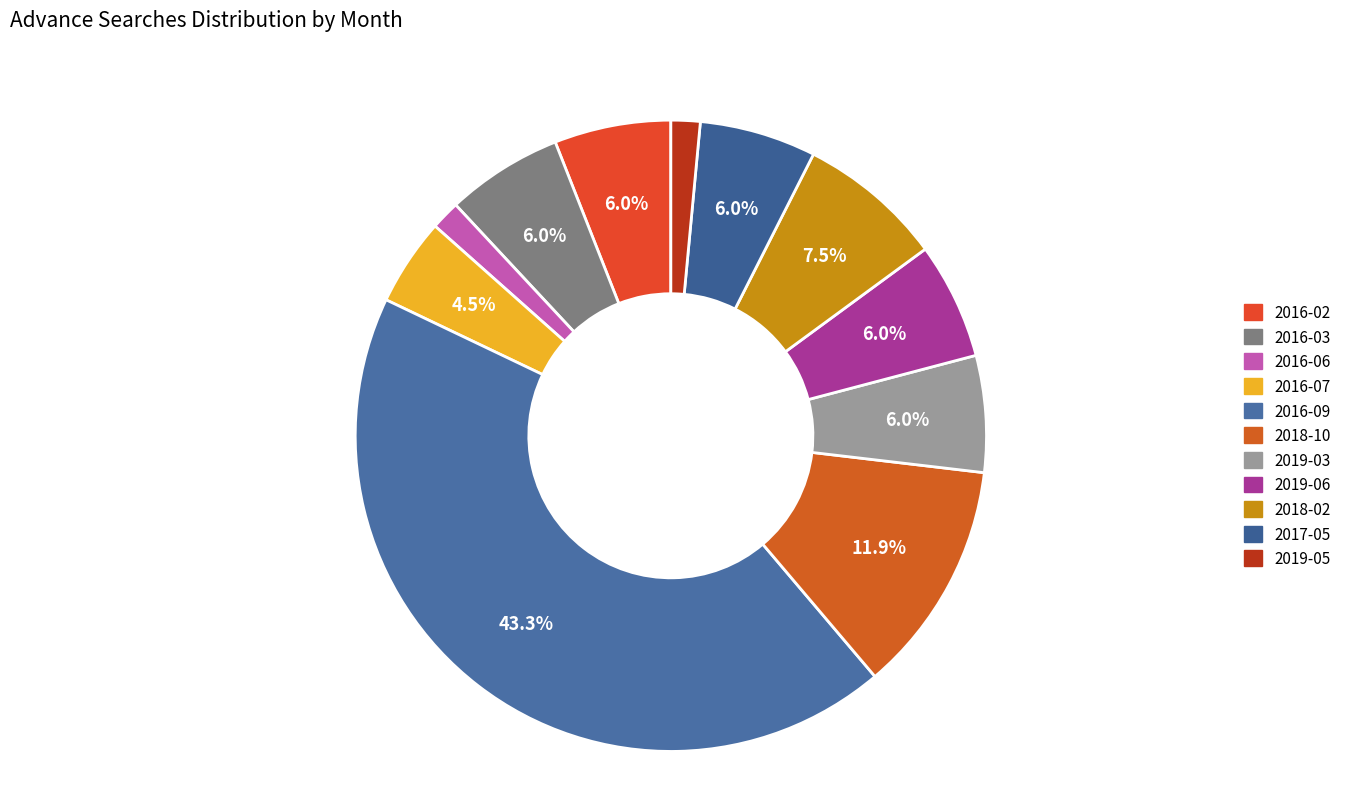

Count the number of slices in the pie.

11